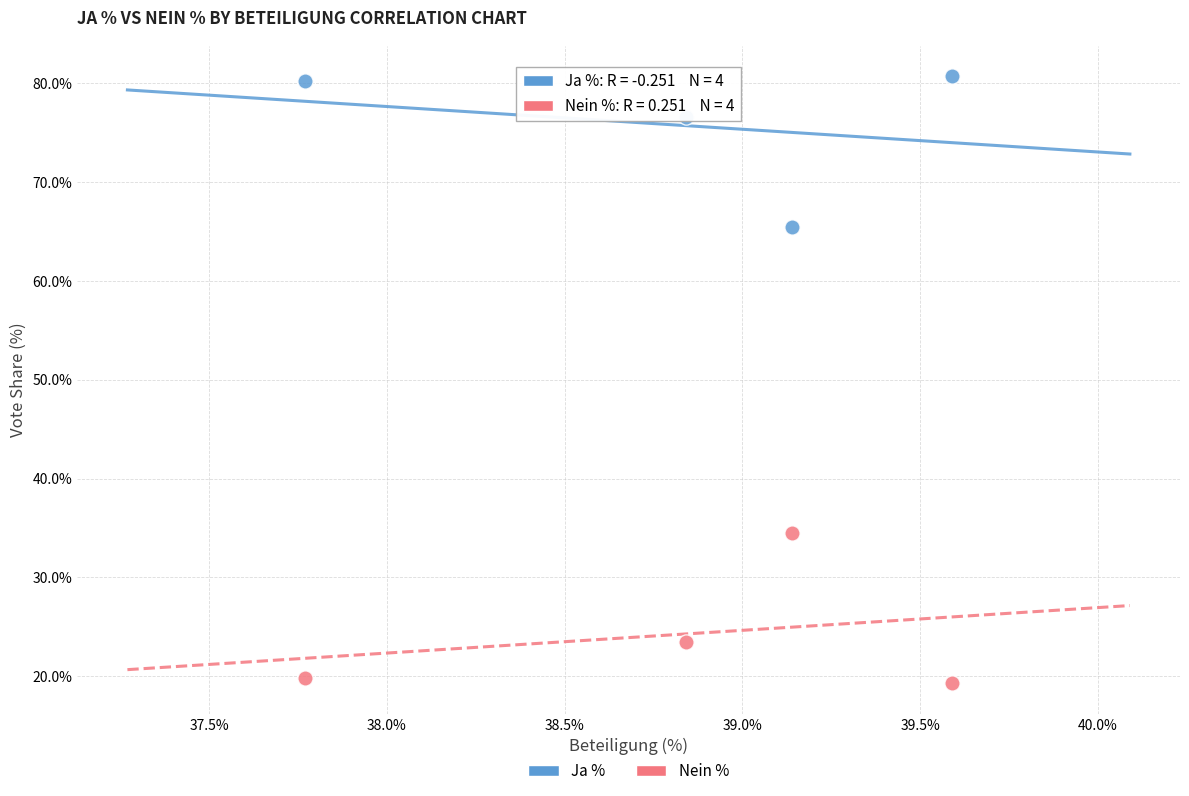

What is the X range (max minus min) for the scatter plot?

1.8